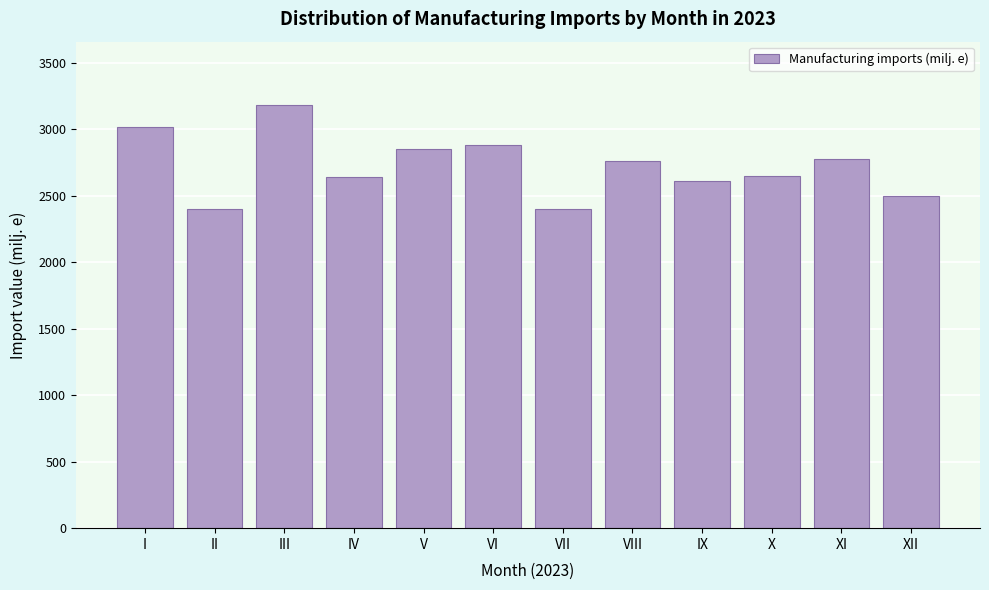

Approximately how many times larger is the value at VIII compared to XII?

1.1